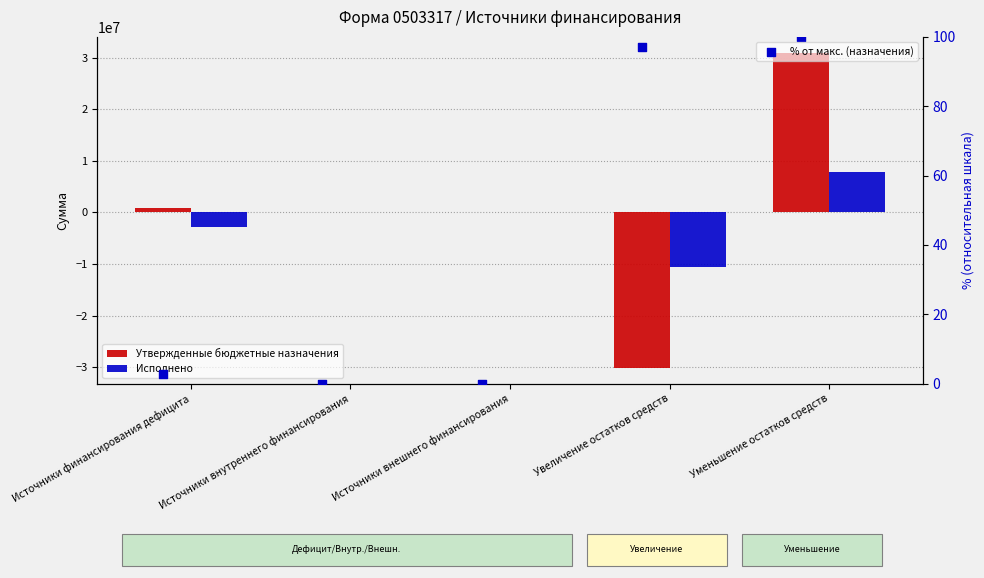

Which series contains the lowest Y value?

Утвержденные бюджетные назначения